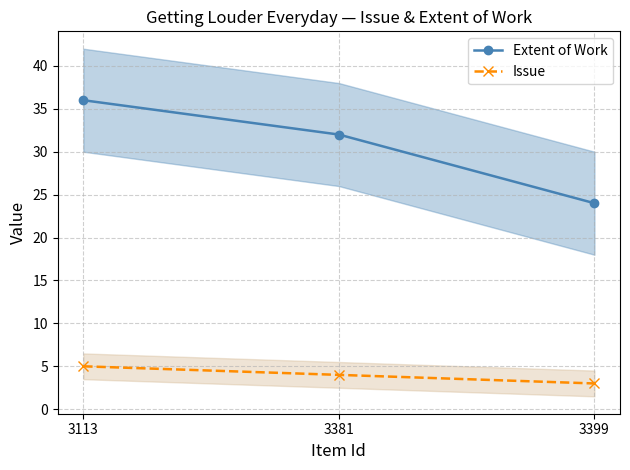

Reading left to right, extract all data points from this chart.

Extent of Work: 3113=36	3381=32	3399=24
Issue: 3113=5	3381=4	3399=3